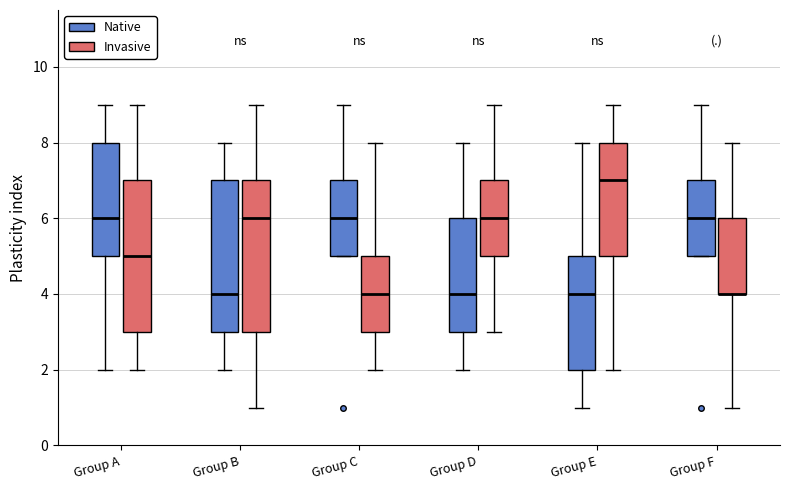

Reading left to right, transcribe this box plot: for each box, give where its median line is, the range the box spans, and where its two whiskers end, as read against the y-axis. The values are not printed on the chart, so give them approximately, as read against the axis.

Group A (Native): median 6, box 5 to 8, whiskers 2 to 9
Group A (Invasive): median 5, box 3 to 7, whiskers 2 to 9
Group B (Native): median 4, box 3 to 7, whiskers 2 to 8
Group B (Invasive): median 6, box 3 to 7, whiskers 1 to 9
Group C (Native): median 6, box 5 to 7, whiskers 5 to 9
Group C (Invasive): median 4, box 3 to 5, whiskers 2 to 8
Group D (Native): median 4, box 3 to 6, whiskers 2 to 8
Group D (Invasive): median 6, box 5 to 7, whiskers 3 to 9
Group E (Native): median 4, box 2 to 5, whiskers 1 to 8
Group E (Invasive): median 7, box 5 to 8, whiskers 2 to 9
Group F (Native): median 6, box 5 to 7, whiskers 5 to 9
Group F (Invasive): median 4 (drawn on the box's lower edge), box 4 to 6, whiskers 1 to 8